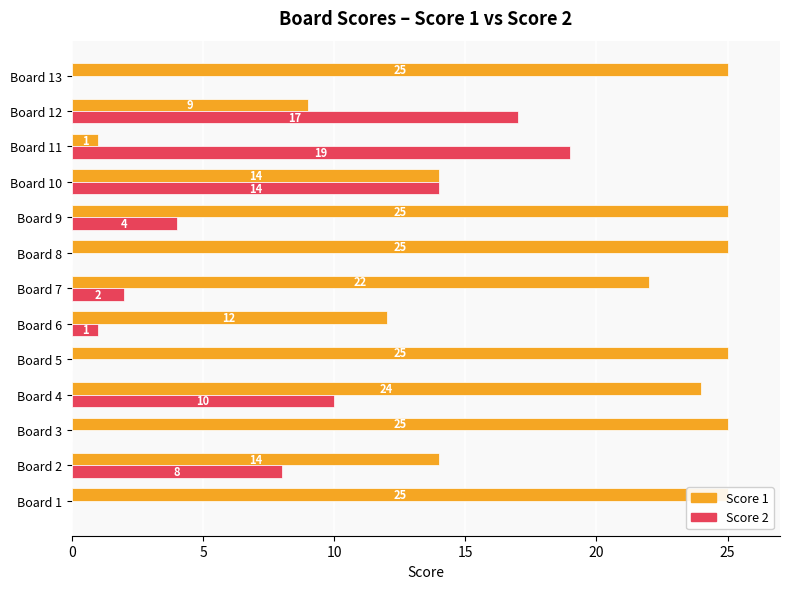

How many data points in Score 2 are less than 2?

6